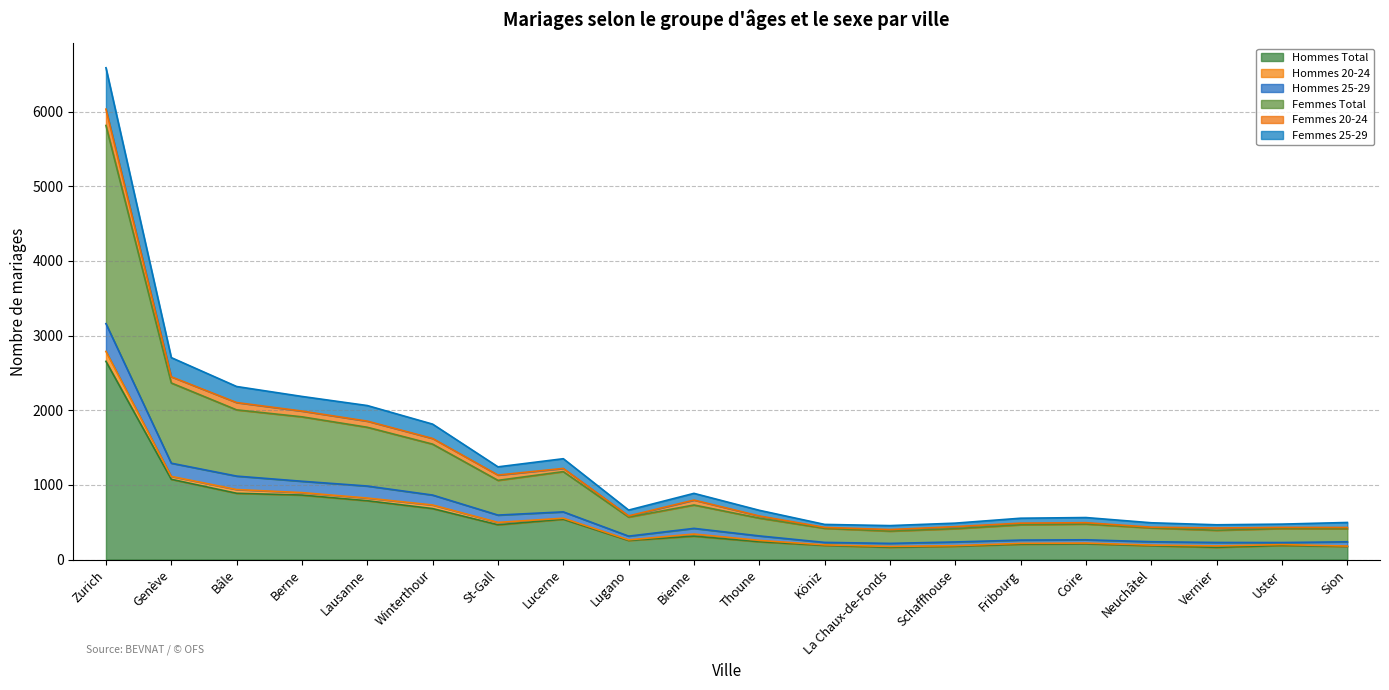

What is the minimum value for Hommes Total?

163